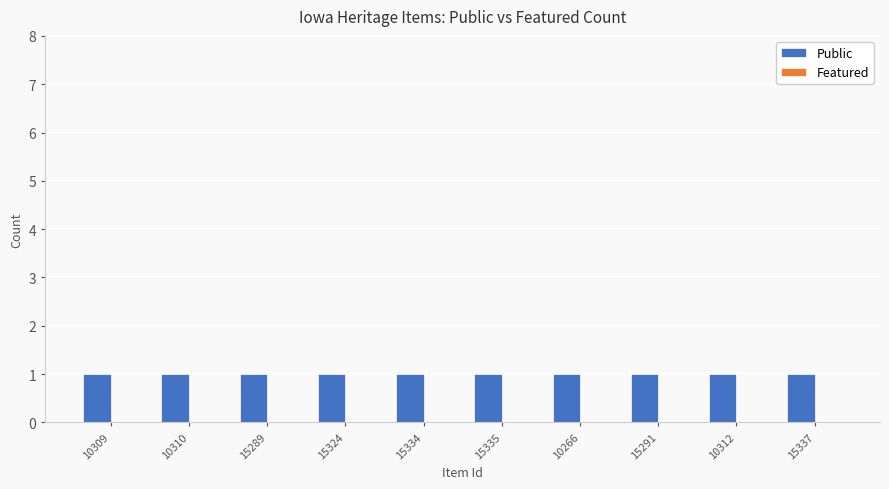

What position from the left is 10310?

2